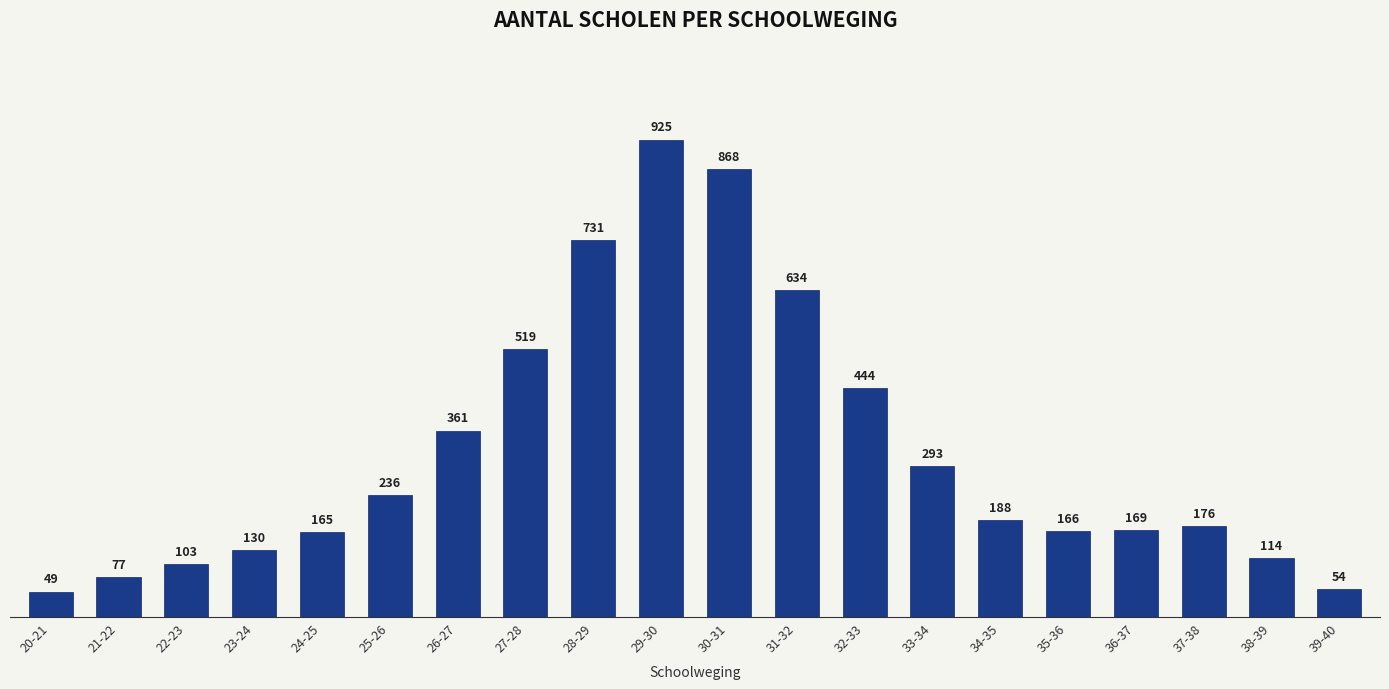

Reading left to right, extract all data points from this chart.

20-21=49	21-22=77	22-23=103	23-24=130	24-25=165	25-26=236	26-27=361	27-28=519	28-29=731	29-30=925	30-31=868	31-32=634	32-33=444	33-34=293	34-35=188	35-36=166	36-37=169	37-38=176	38-39=114	39-40=54